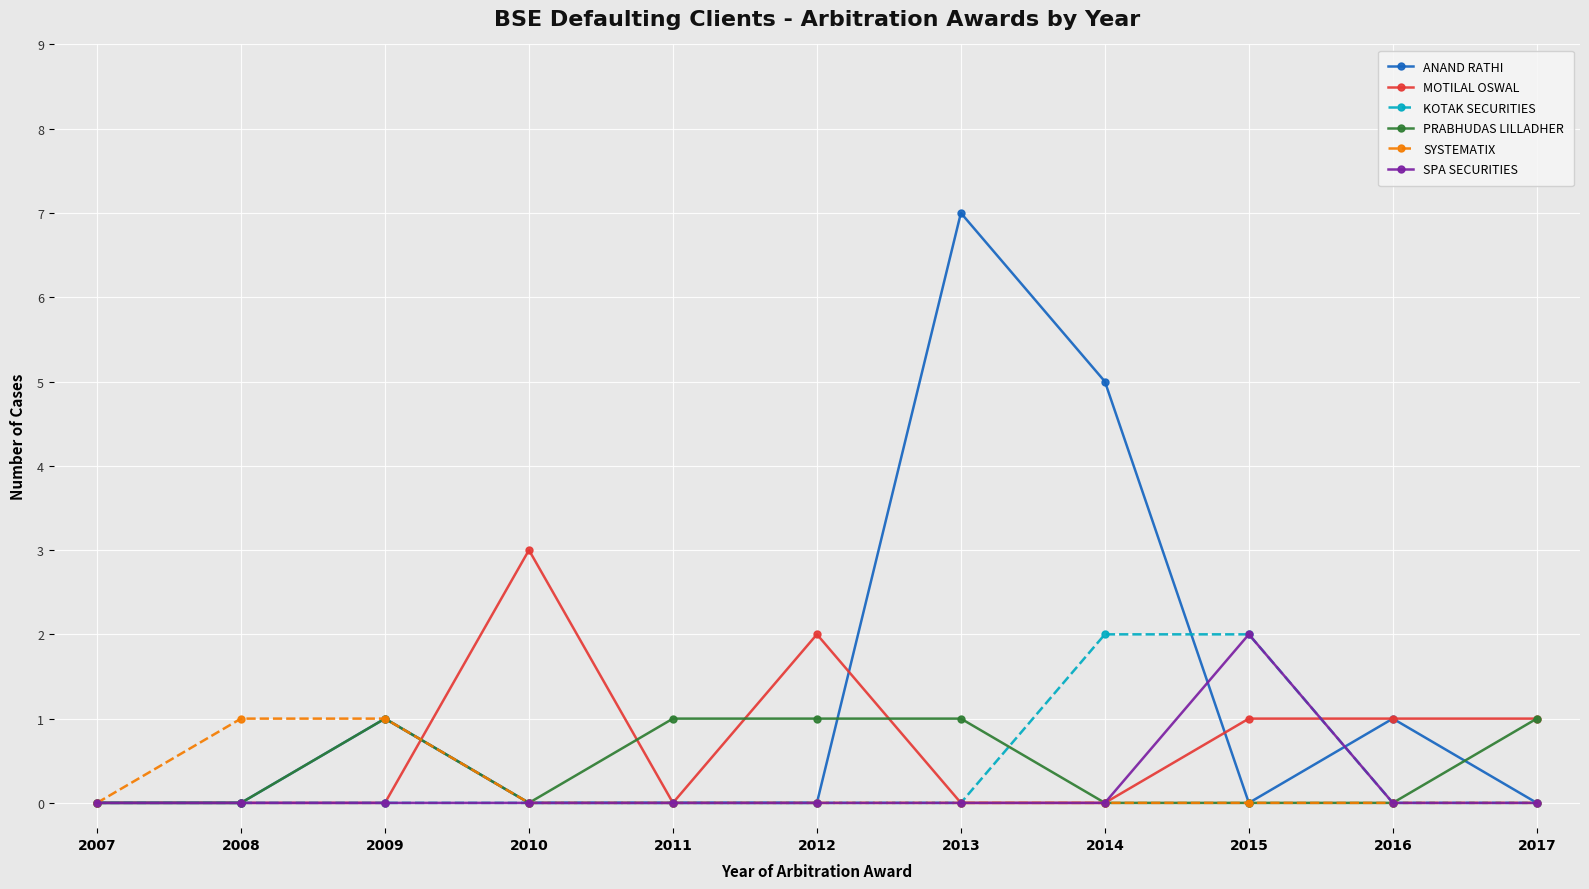

Which category has the highest value in the SPA SECURITIES series?

2015